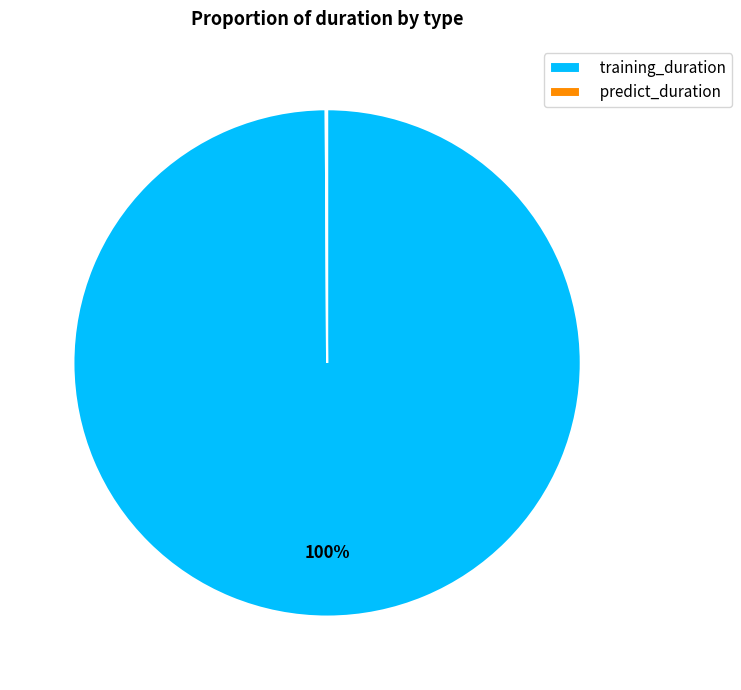

Is it true that training_duration is 100% of the pie?

True